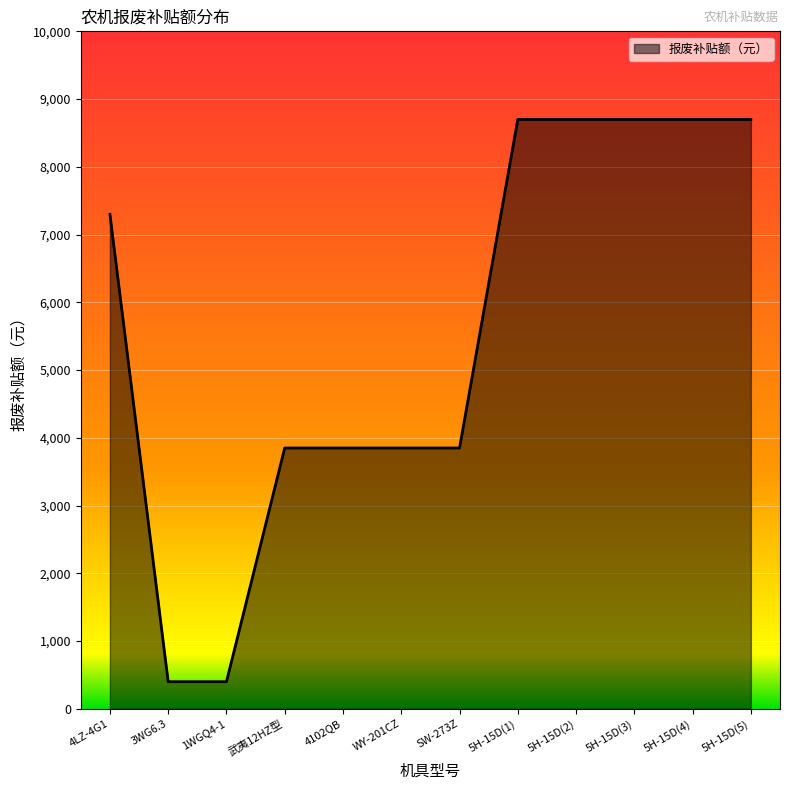

What is the maximum value shown in the chart?

8700